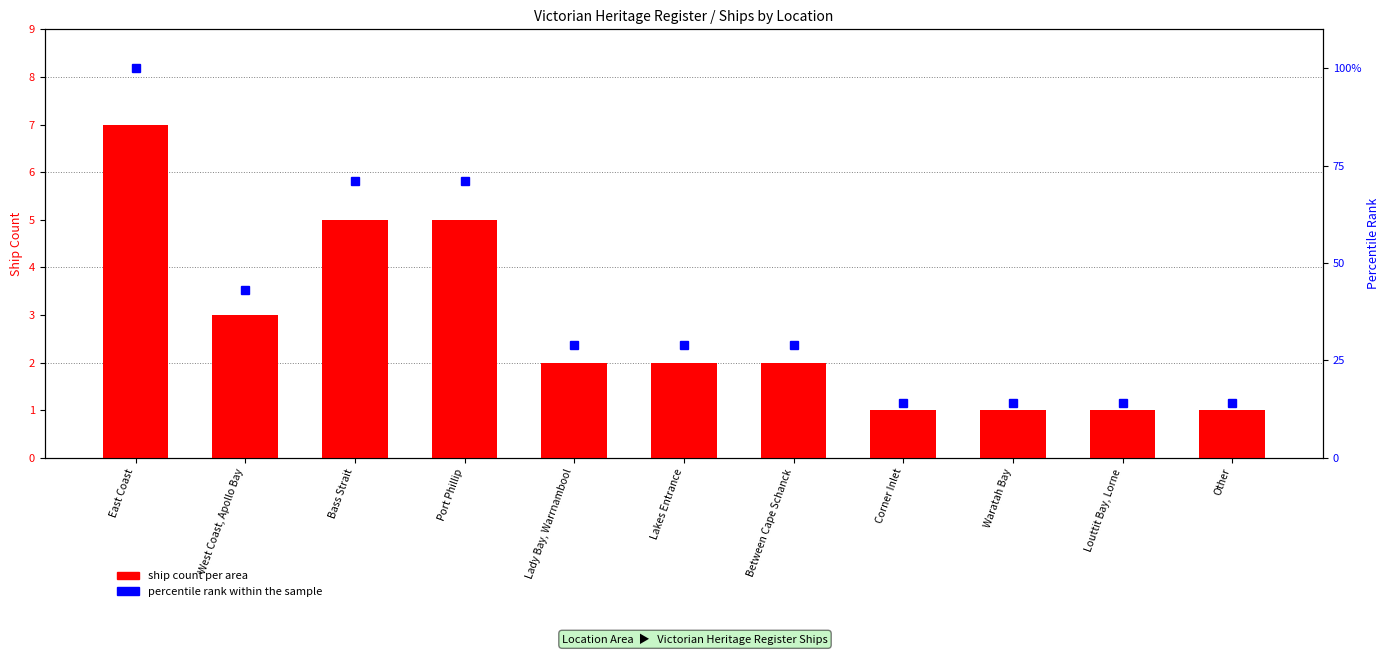

What is the lowest value of the percentile rank within the sample series?

14